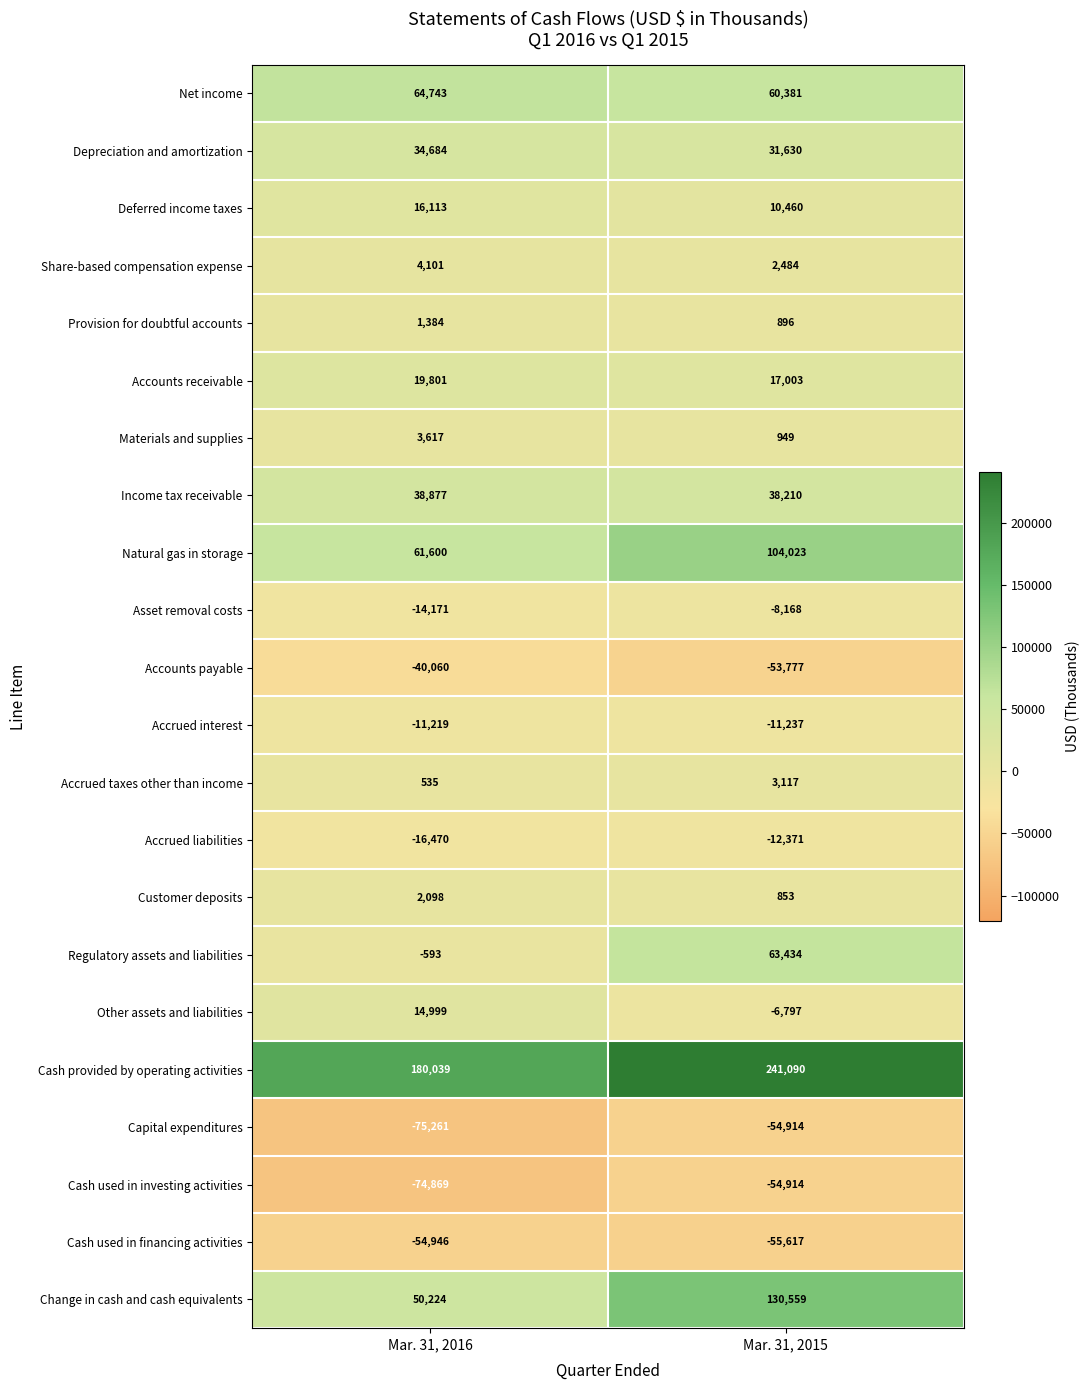

Rank the series at Mar. 31, 2016 from lowest to highest value.

Capital expenditures, Cash used in investing activities, Cash used in financing activities, Accounts payable, Accrued liabilities, Asset removal costs, Accrued interest, Regulatory assets and liabilities, Accrued taxes other than income, Provision for doubtful accounts, Customer deposits, Materials and supplies, Share-based compensation expense, Other assets and liabilities, Deferred income taxes, Accounts receivable, Depreciation and amortization, Income tax receivable, Change in cash and cash equivalents, Natural gas in storage, Net income, Cash provided by operating activities